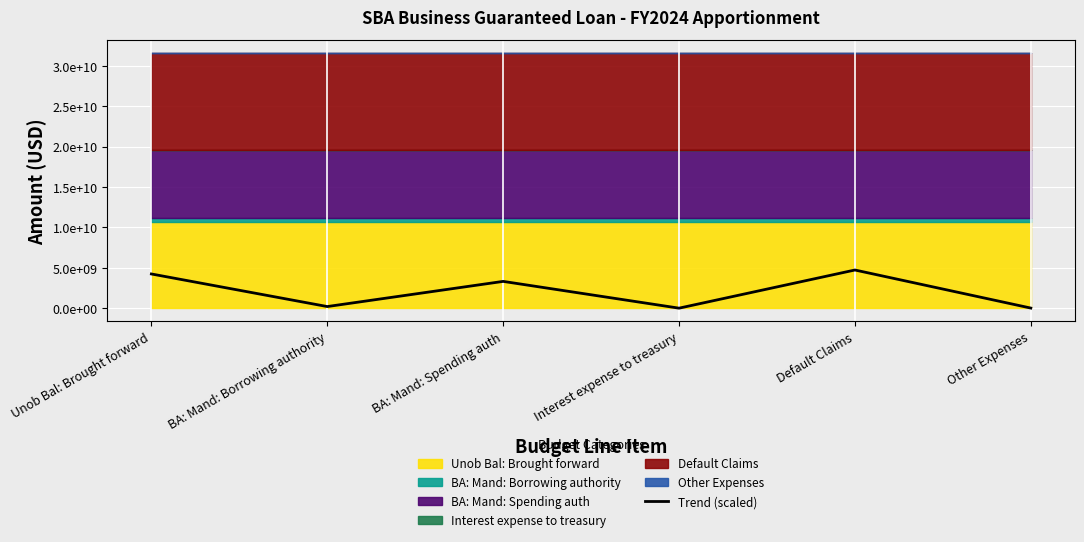

How many lines are shown in the chart?

1